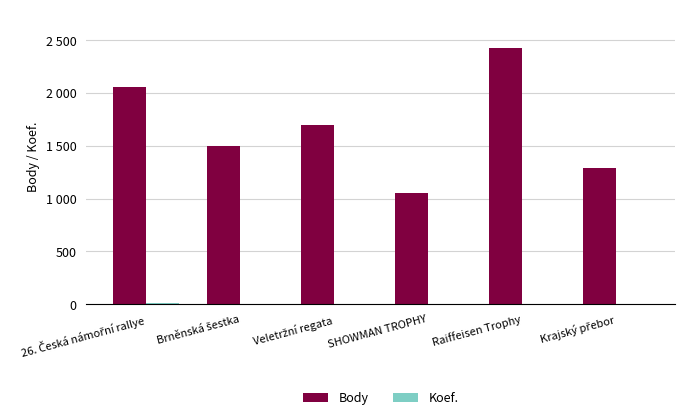

True or false: Koef. has a value of 1 at SHOWMAN TROPHY.

True